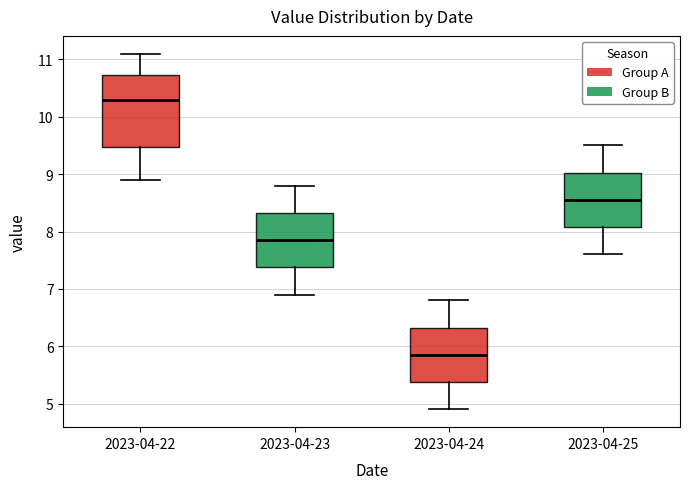

Reading left to right, transcribe this box plot: for each box, give where its median line is, the range the box spans, and where its two whiskers end, as read against the y-axis. The values are not printed on the chart, so give them approximately, as read against the axis.

2023-04-22: median 10.3, box 9.5 to 10.7, whiskers 8.9 to 11.1
2023-04-23: median 7.9, box 7.4 to 8.3, whiskers 6.9 to 8.8
2023-04-24: median 5.9, box 5.4 to 6.3, whiskers 4.9 to 6.8
2023-04-25: median 8.6, box 8.1 to 9.0, whiskers 7.6 to 9.5